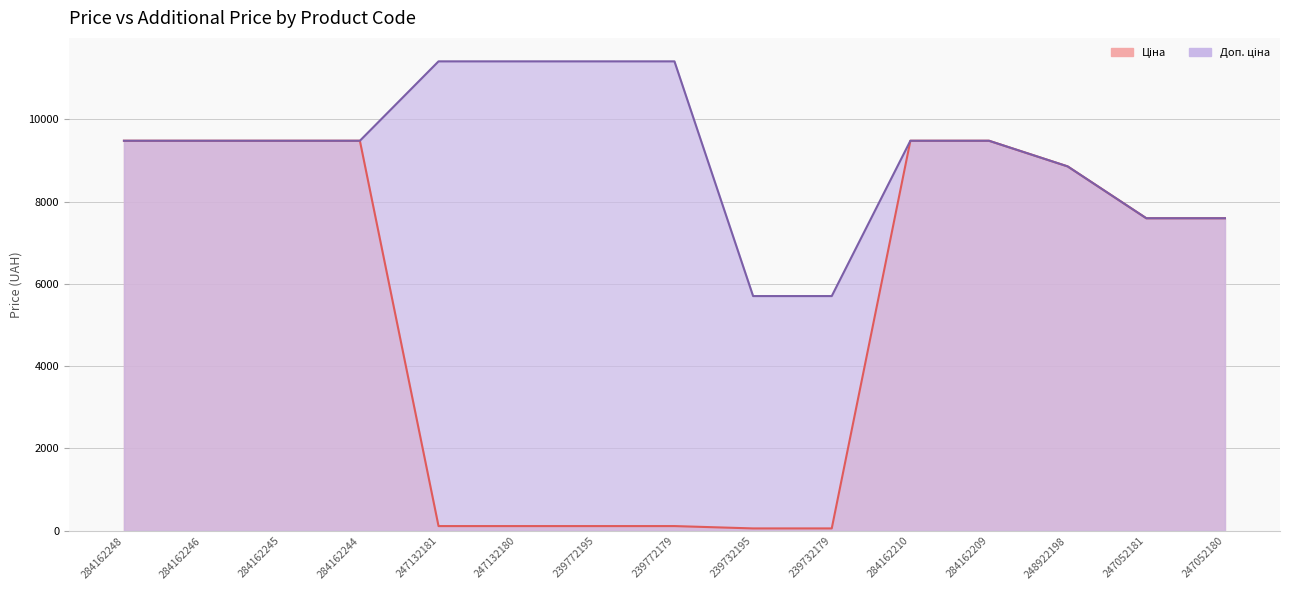

What is the label of the 1st point from the left?

284162248